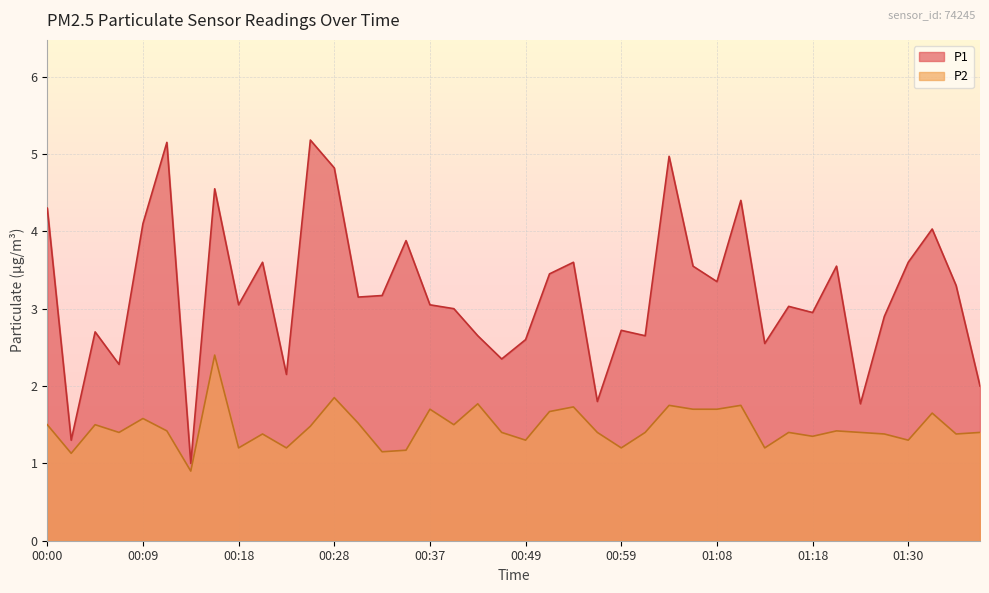

How many lines are shown in the chart?

2